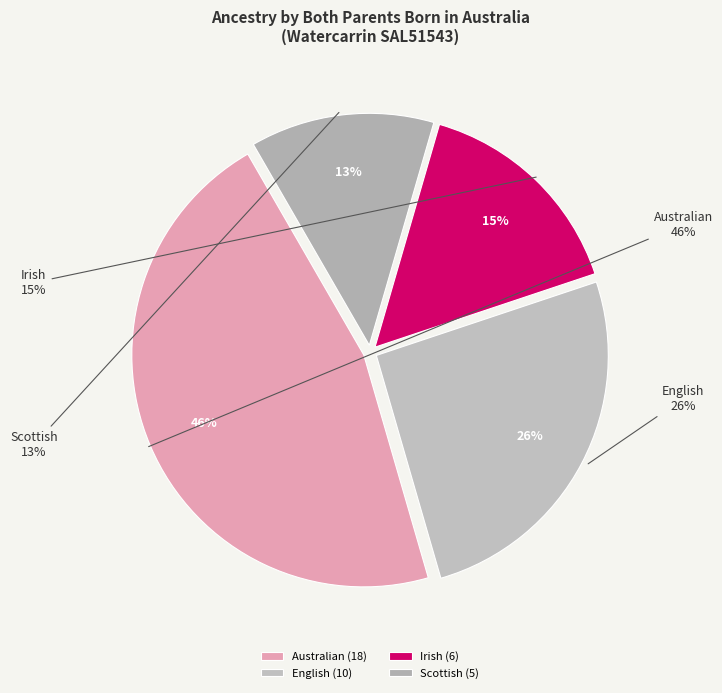

Is there any slice that represents more than half of the pie?

No